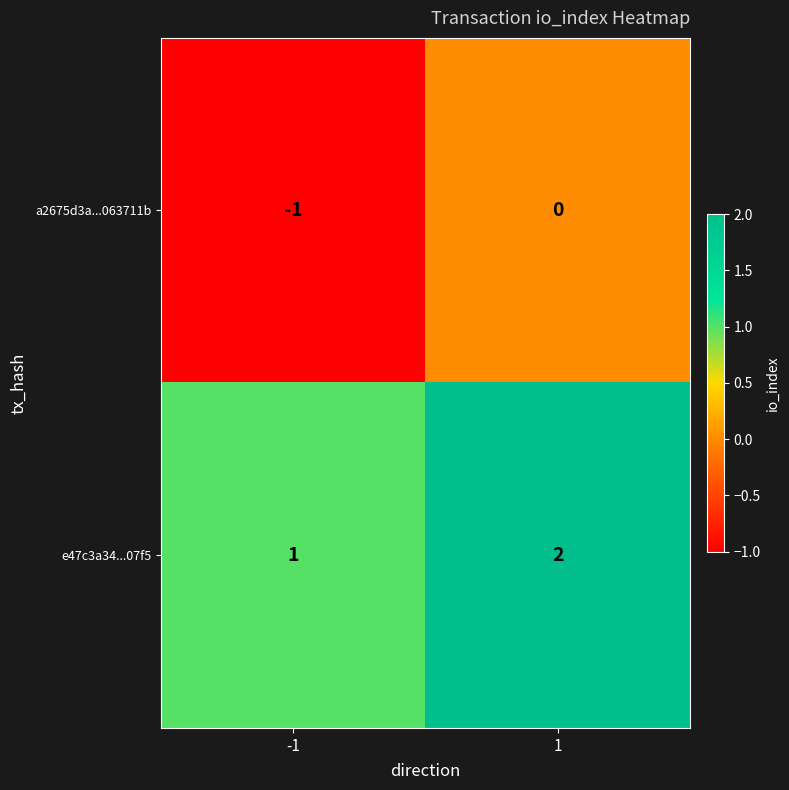

Rank the categories by e47c3a34...07f5 value from highest to lowest.

1, -1